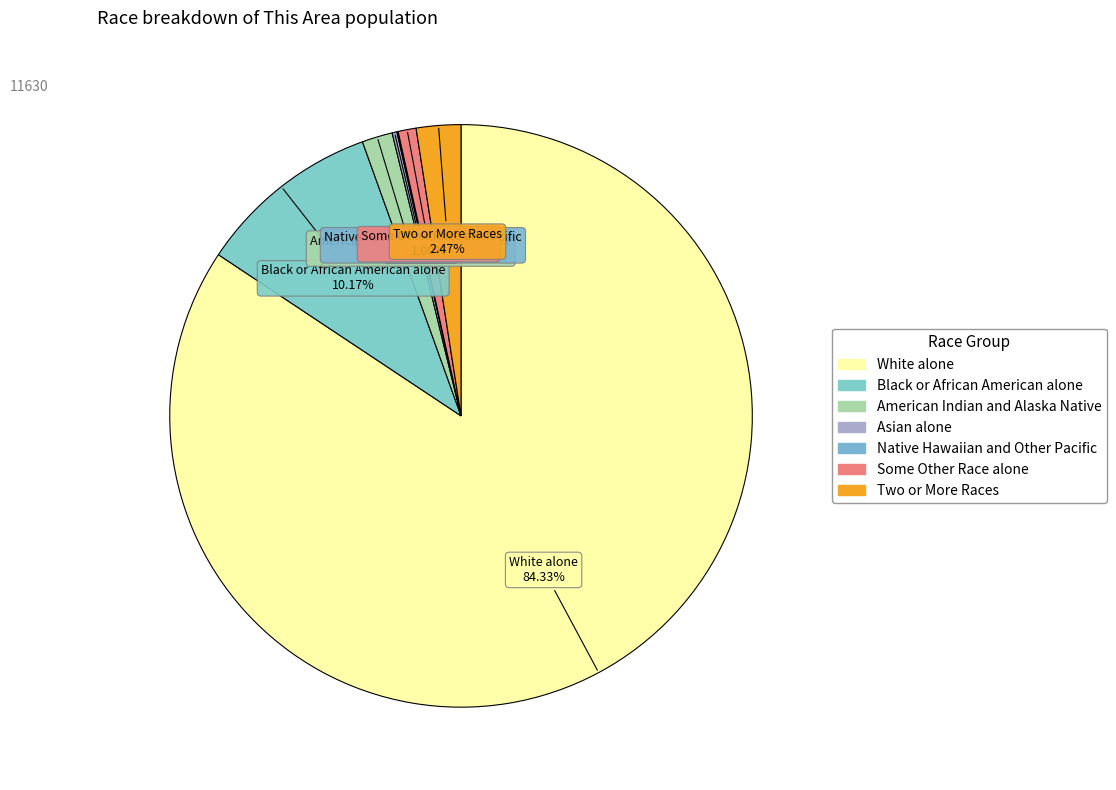

True or false: Some Other Race alone accounts for 11% of the total.

False